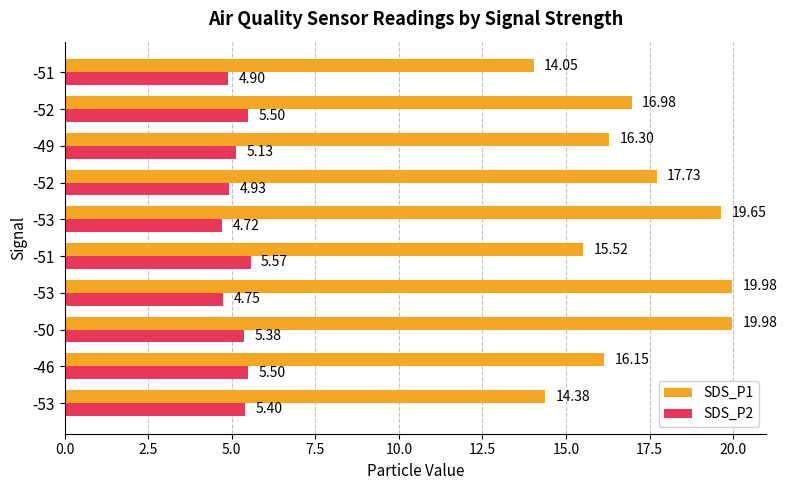

How many series are shown in this chart?

2